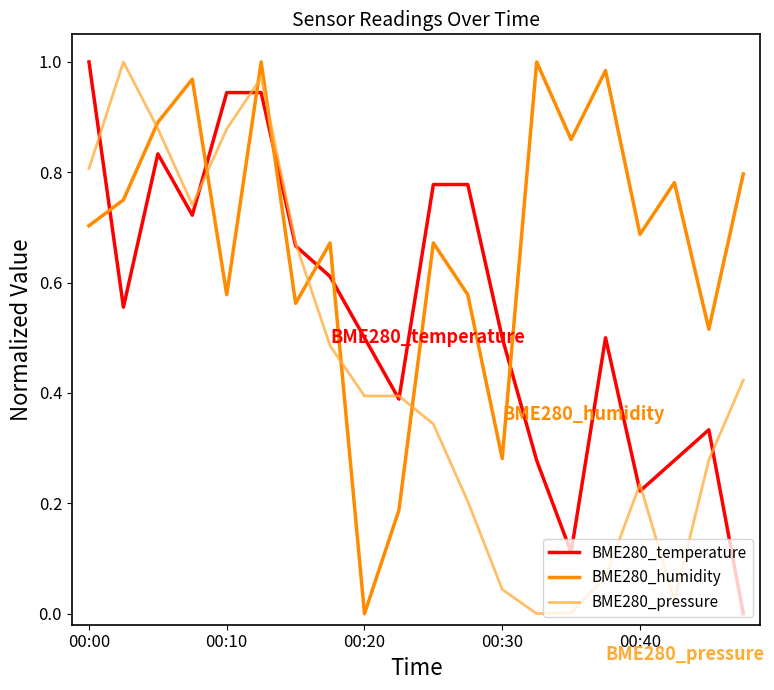

At how many categories does at least one series exceed 0?

20